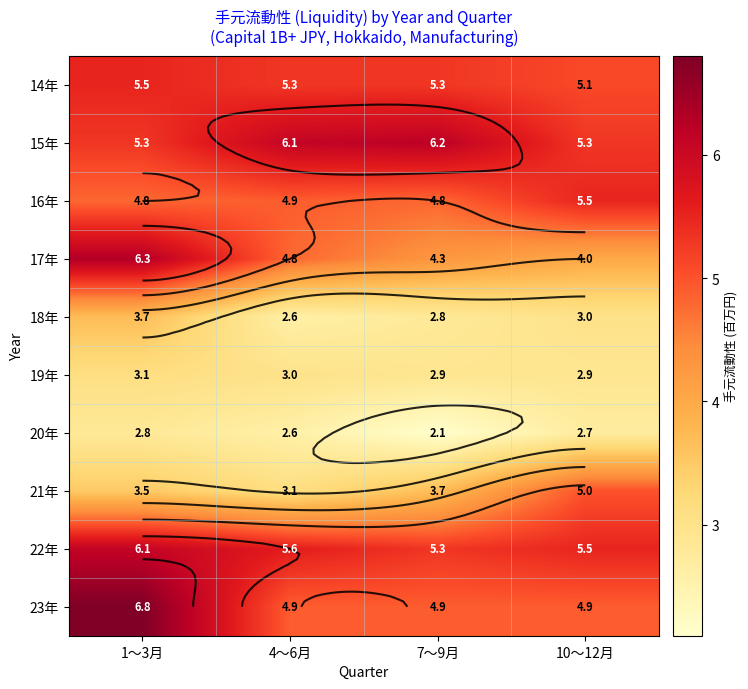

What is the difference between the maximum and second lowest values in the 22年 series?

0.6